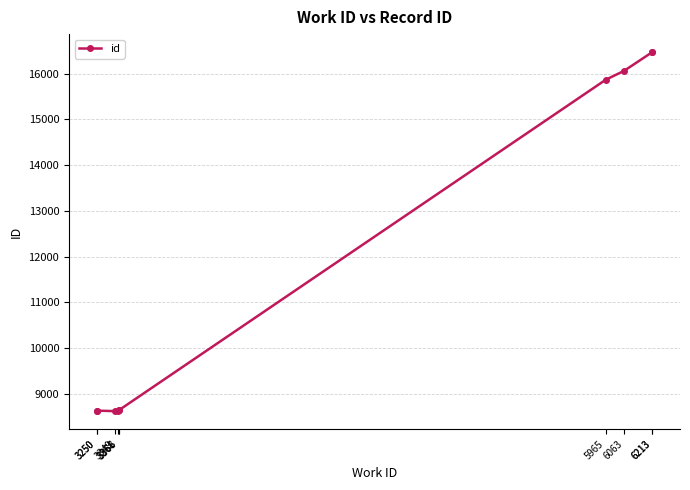

What is the difference between the maximum and minimum values?

7849